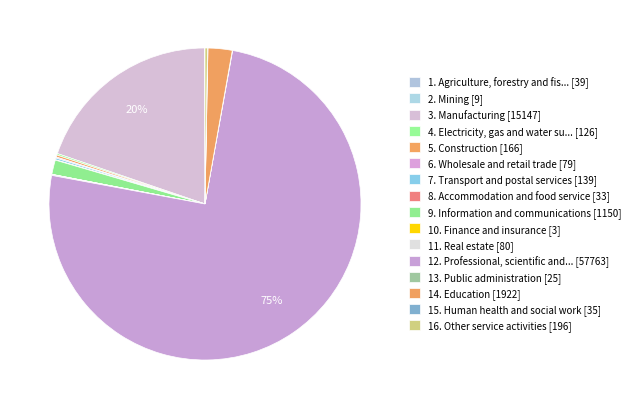

Does any single category account for the majority?

Yes